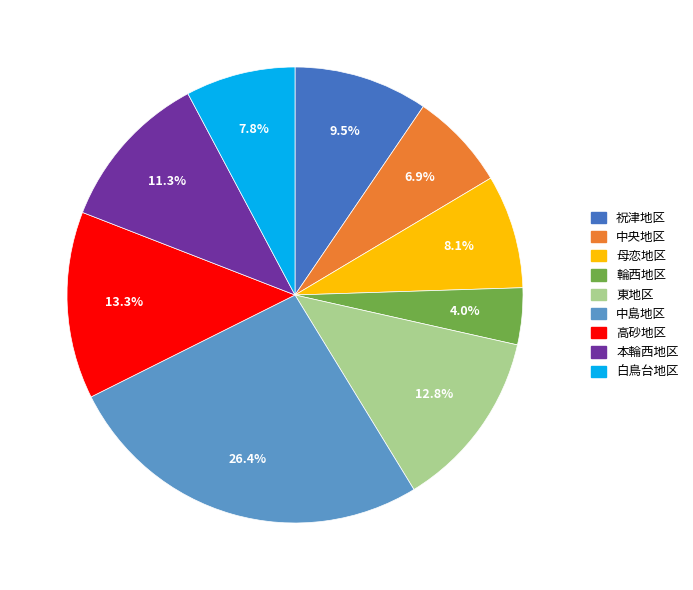

The 高砂地区 slice represents 13% of the pie. True or false?

True